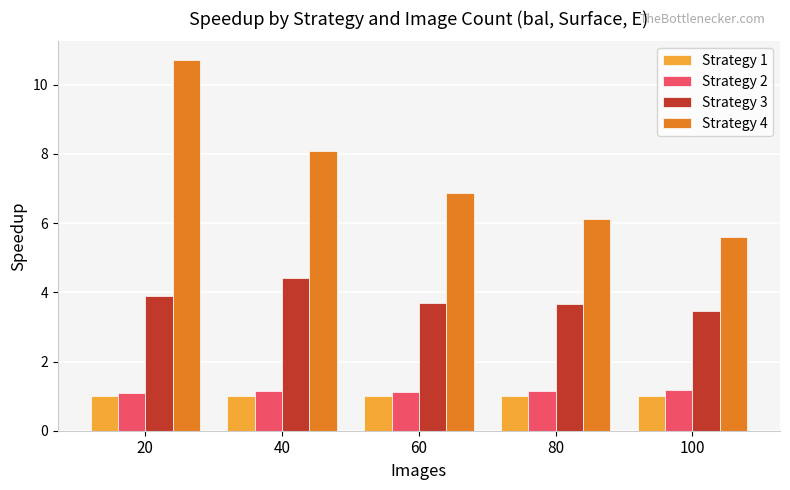

What is the average value of the Strategy 2 series?

1.1